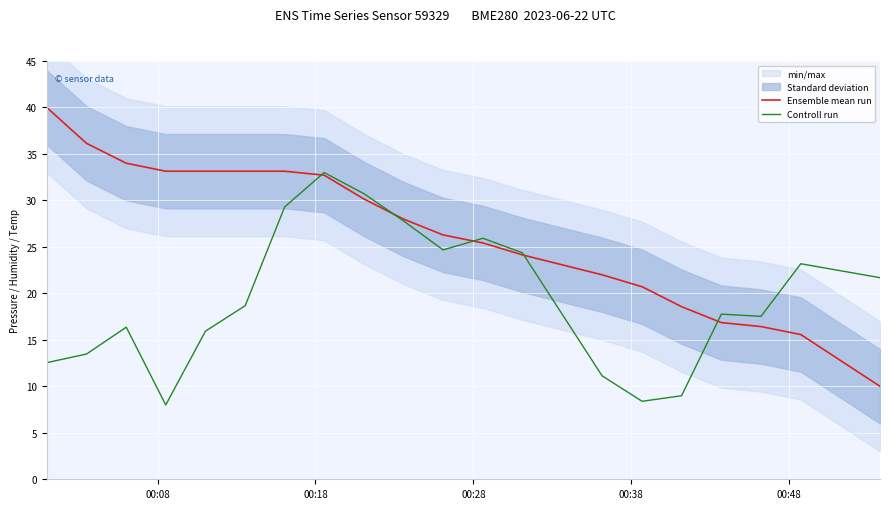

Rank the series by their maximum value, from highest to lowest.

Ensemble mean run, Controll run